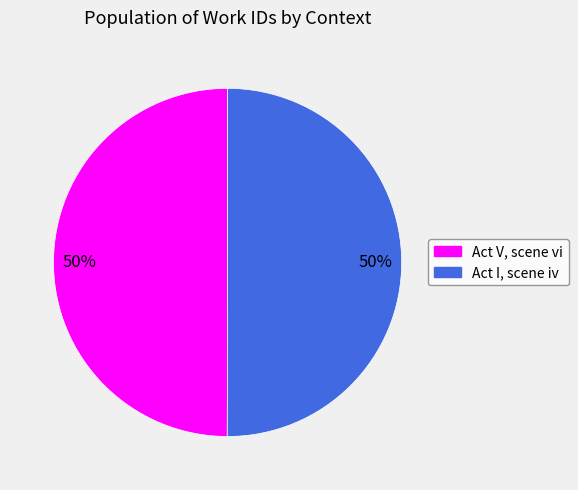

Approximately how many times larger is the value at Act V, scene vi compared to Act I, scene iv?

1.0